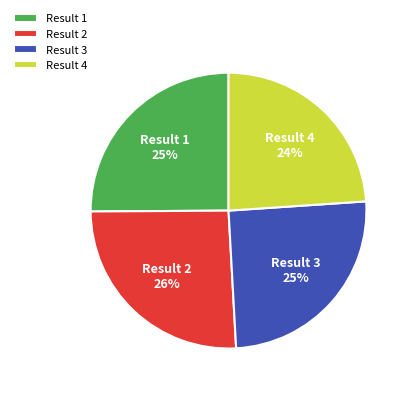

The Result 2 slice represents 13% of the pie. True or false?

False